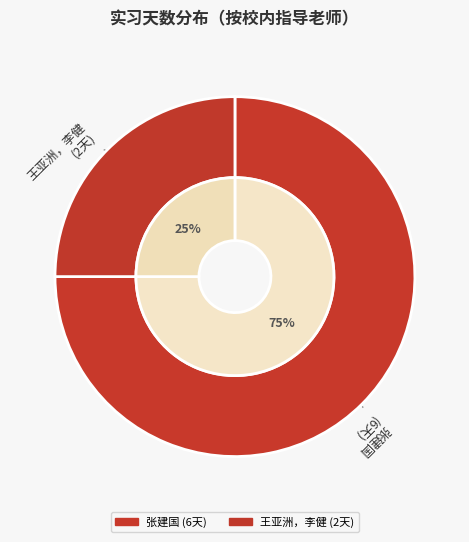

To the nearest percent, what percentage of the pie is 王亚洲，李健?

25%